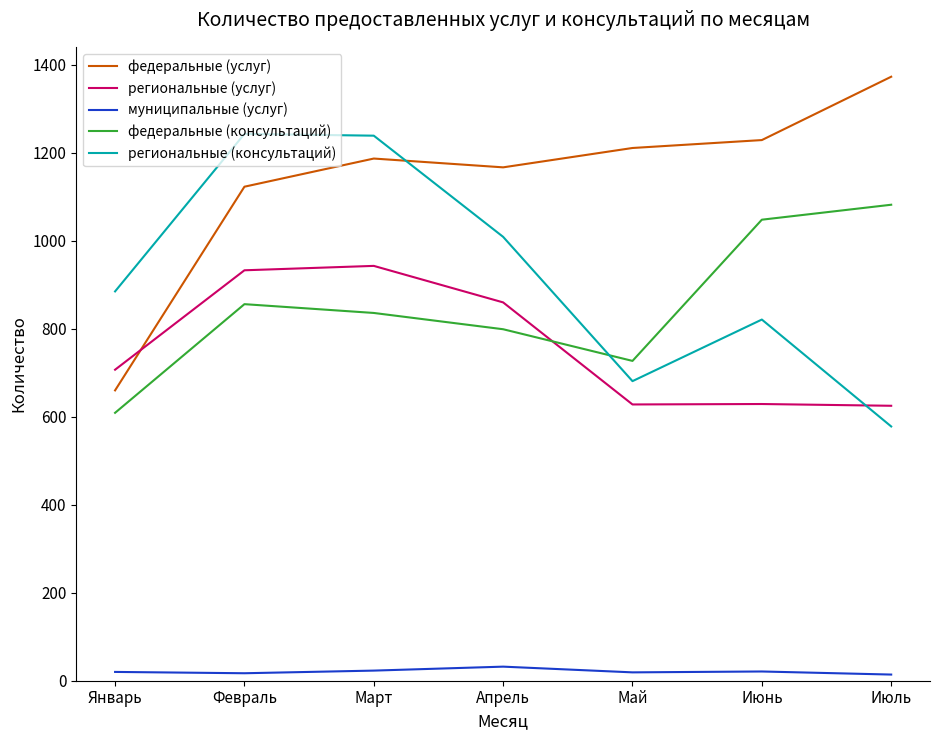

Which series has the largest total across all categories?

федеральные (услуг)